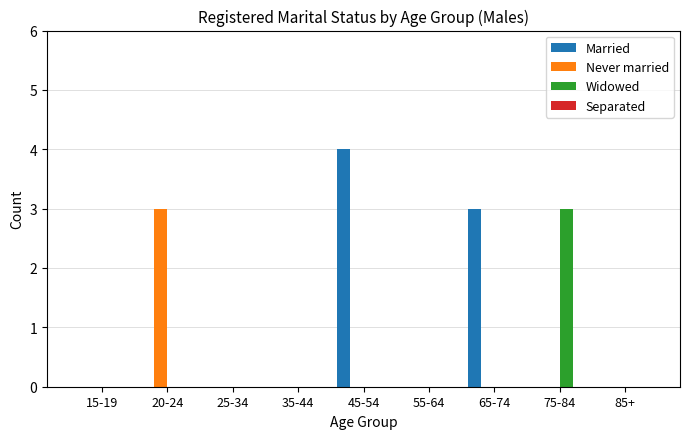

Are the bars horizontal?

No